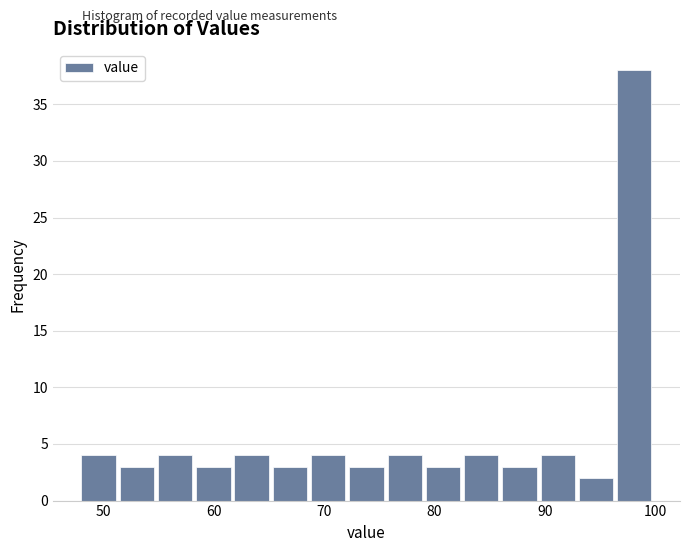

Around what value on the x-axis is the tallest bar? Give the approximate position of its centre, as read against the axis.

98